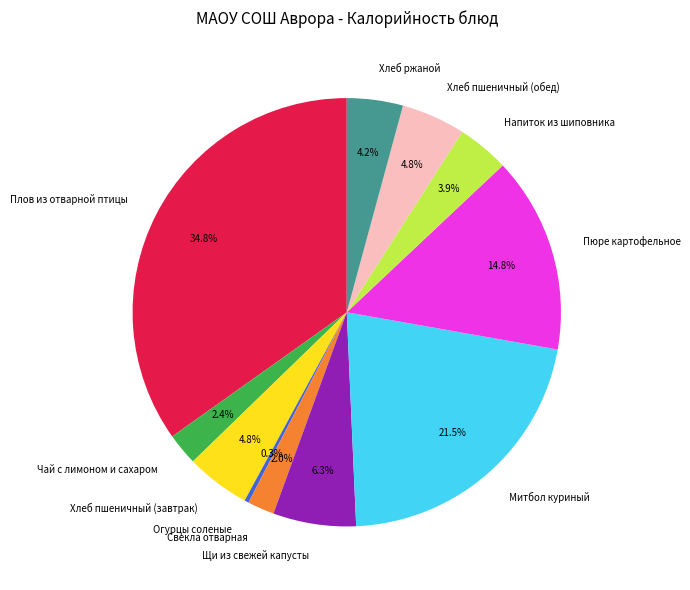

Does any single category account for the majority?

No